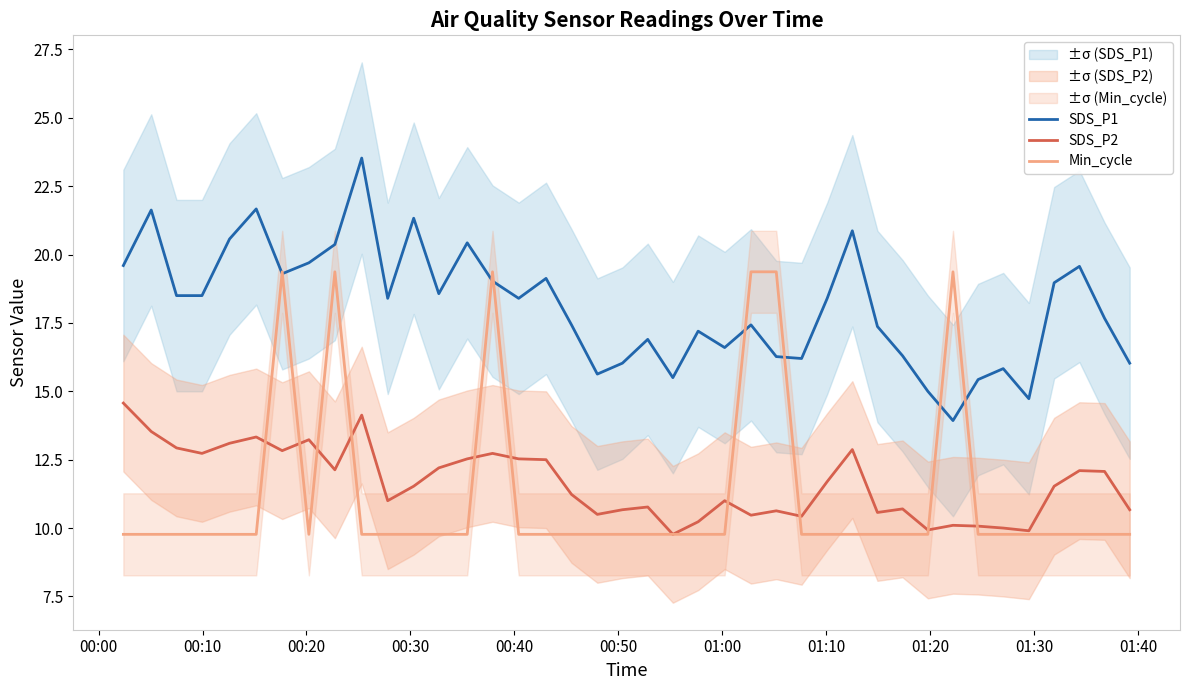

What is the average value of the Min_cycle series?

11.2